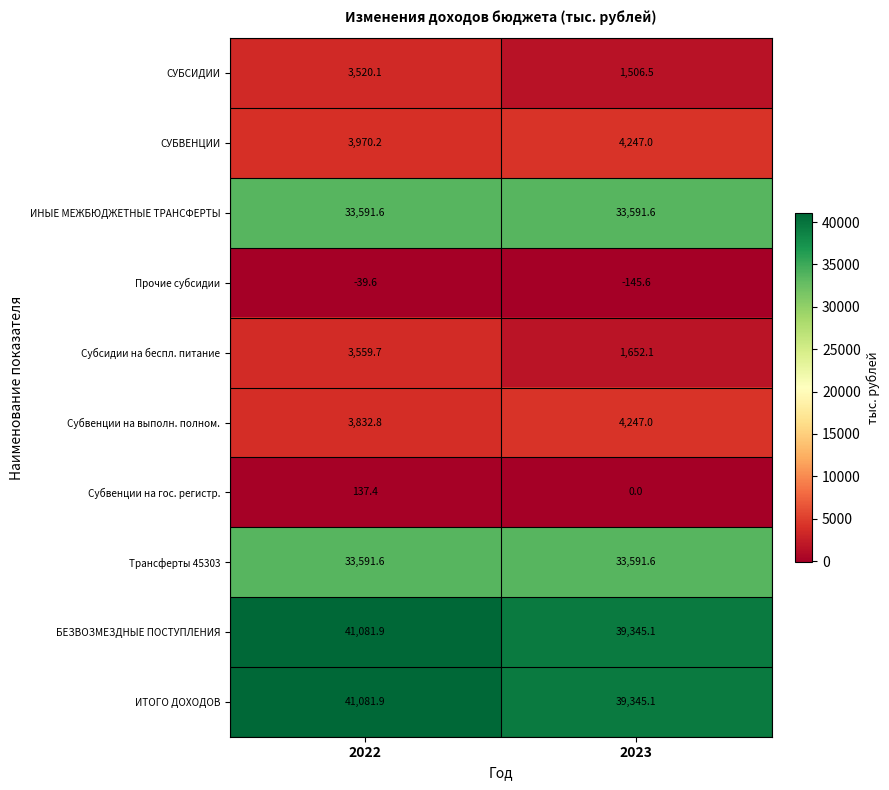

Which category has the lowest value across all series?

2023